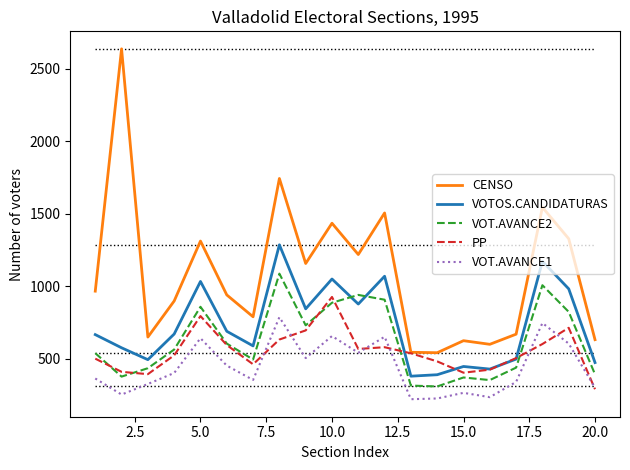

Which series has the largest total across all categories?

CENSO